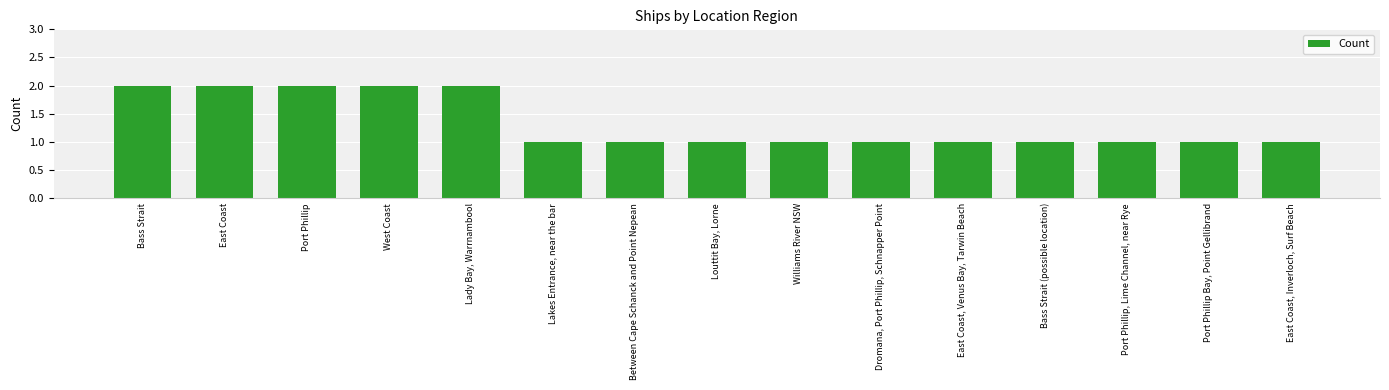

Reading right to left, what are all the values shown in this chart?

1	1	1	1	1	1	1	1	1	1	2	2	2	2	2